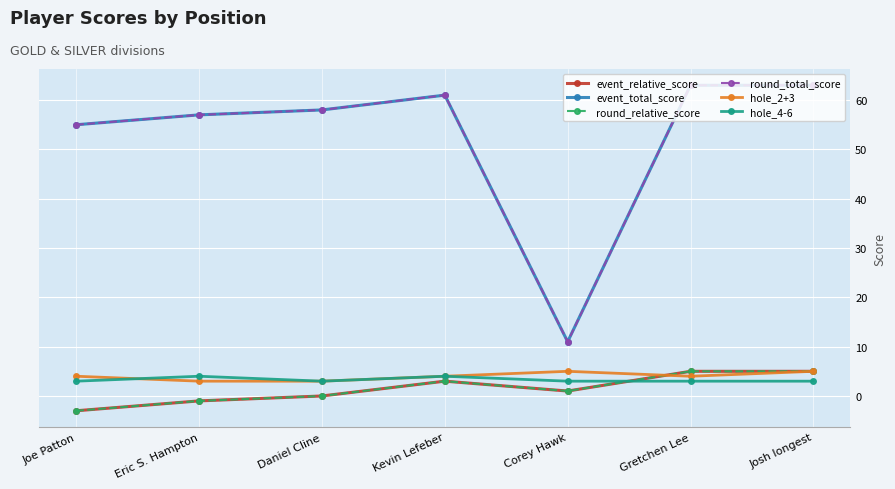

How many lines are shown in the chart?

6